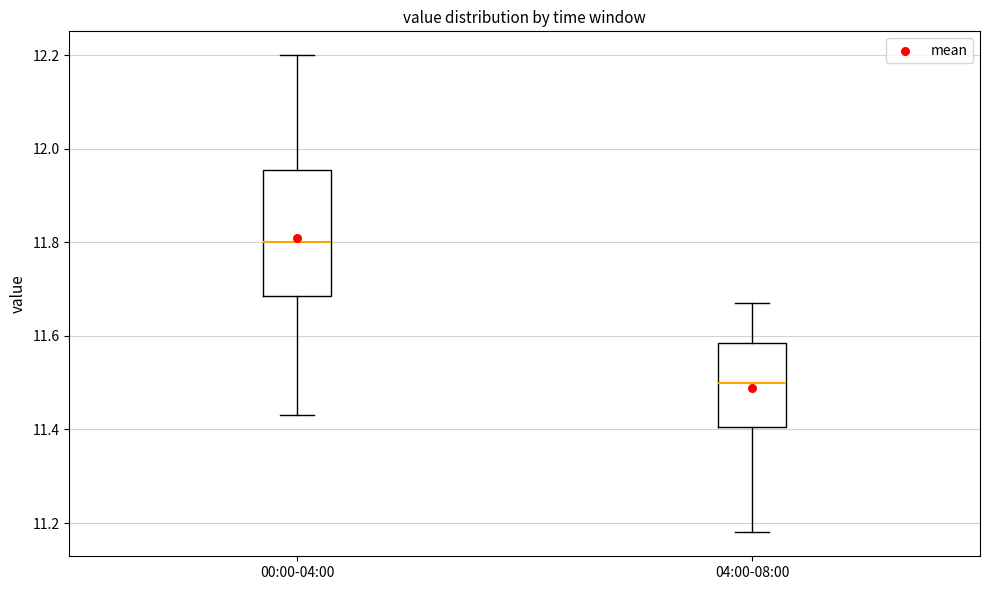

Where does the median line of the box for 00:00-04:00 sit on the y-axis? The values are not printed on the chart, so give them approximately, as read against the axis.

11.80